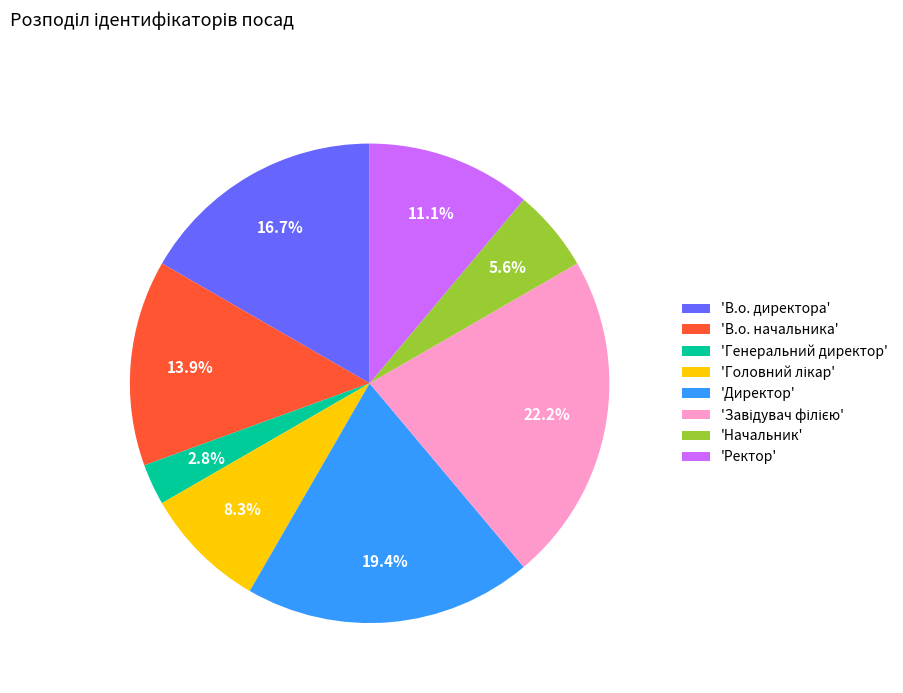

Is there any slice that represents more than half of the pie?

No